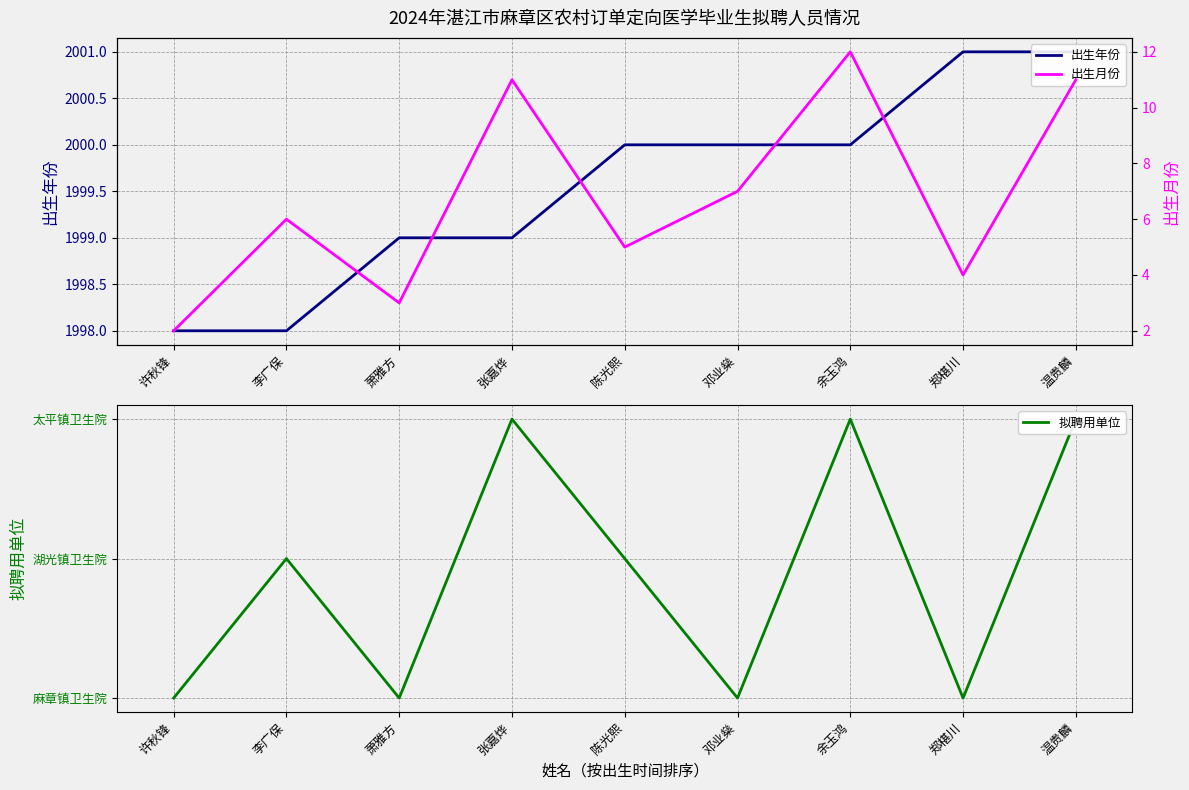

The 出生月份 series shows 11 at 张嘉烨. True or false?

True